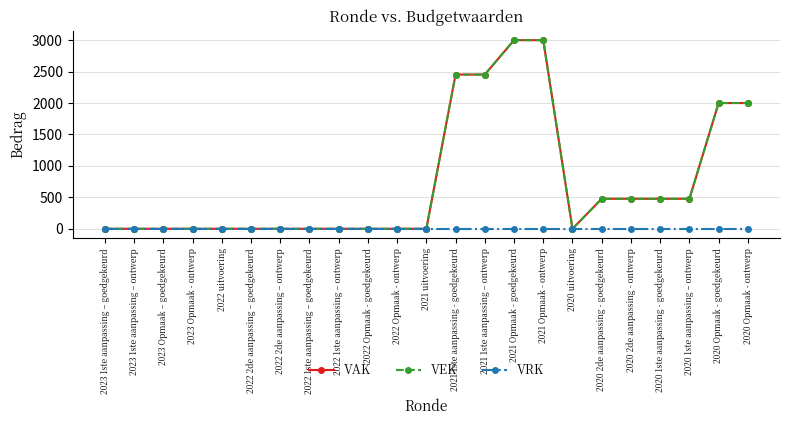

Rank the series at 2022 2de aanpassing – ontwerp from lowest to highest value.

VAK, VEK, VRK